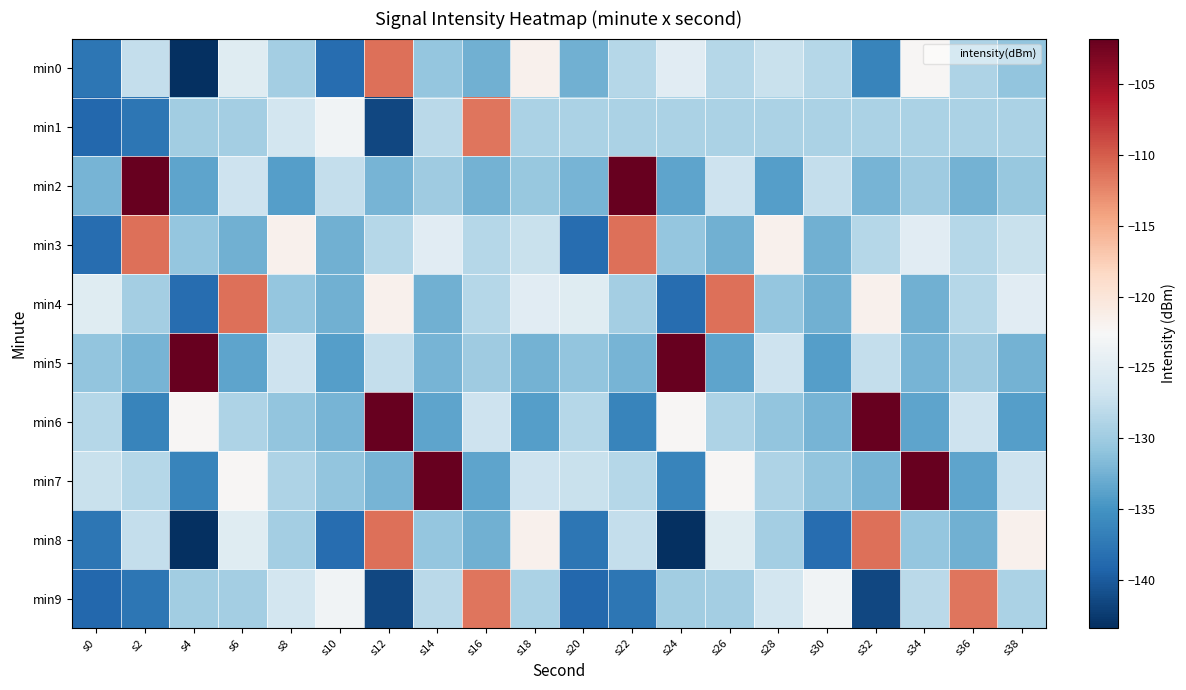

Reading right to left, list all the values displayed in this chart.

min0: s38=-130.8	s36=-129.0	s34=-122.3	s32=-136.3	s30=-128.6	s28=-127.2	s26=-128.5	s24=-125.0	s22=-128.5	s20=-132.6	s18=-121.7	s16=-132.5	s14=-130.6	s12=-111.1	s10=-138.4	s8=-129.7	s6=-125.1	s4=-143.4	s2=-127.6	s0=-137.6
min1: s38=-129.2	s36=-129.2	s34=-129.2	s32=-129.2	s30=-129.2	s28=-129.2	s26=-129.2	s24=-129.2	s22=-129.2	s20=-129.2	s18=-129.2	s16=-111.5	s14=-128.2	s12=-141.6	s10=-123.3	s8=-126.5	s6=-129.7	s4=-129.8	s2=-137.6	s0=-139.0
min2: s38=-130.4	s36=-132.4	s34=-130.0	s32=-132.3	s30=-127.5	s28=-134.0	s26=-127.0	s24=-133.5	s22=-101.8	s20=-132.3	s18=-130.4	s16=-132.4	s14=-130.0	s12=-132.3	s10=-127.5	s8=-134.0	s6=-127.0	s4=-133.5	s2=-101.8	s0=-132.3
min3: s38=-127.2	s36=-128.5	s34=-125.0	s32=-128.5	s30=-132.6	s28=-121.7	s26=-132.5	s24=-130.6	s22=-111.1	s20=-138.4	s18=-127.2	s16=-128.5	s14=-125.0	s12=-128.5	s10=-132.6	s8=-121.7	s6=-132.5	s4=-130.6	s2=-111.1	s0=-138.4
min4: s38=-125.0	s36=-128.5	s34=-132.6	s32=-121.7	s30=-132.5	s28=-130.6	s26=-111.1	s24=-138.4	s22=-129.7	s20=-125.1	s18=-125.0	s16=-128.5	s14=-132.6	s12=-121.7	s10=-132.5	s8=-130.6	s6=-111.1	s4=-138.4	s2=-129.7	s0=-125.1
min5: s38=-132.4	s36=-130.0	s34=-132.3	s32=-127.5	s30=-134.0	s28=-127.0	s26=-133.5	s24=-101.8	s22=-132.3	s20=-130.8	s18=-132.4	s16=-130.0	s14=-132.3	s12=-127.5	s10=-134.0	s8=-127.0	s6=-133.5	s4=-101.8	s2=-132.3	s0=-130.8
min6: s38=-134.0	s36=-127.0	s34=-133.5	s32=-101.8	s30=-132.3	s28=-130.8	s26=-129.0	s24=-122.3	s22=-136.3	s20=-128.6	s18=-134.0	s16=-127.0	s14=-133.5	s12=-101.8	s10=-132.3	s8=-130.8	s6=-129.0	s4=-122.3	s2=-136.3	s0=-128.6
min7: s38=-127.0	s36=-133.5	s34=-101.8	s32=-132.3	s30=-130.8	s28=-129.0	s26=-122.3	s24=-136.3	s22=-128.6	s20=-127.2	s18=-127.0	s16=-133.5	s14=-101.8	s12=-132.3	s10=-130.8	s8=-129.0	s6=-122.3	s4=-136.3	s2=-128.6	s0=-127.2
min8: s38=-121.7	s36=-132.5	s34=-130.6	s32=-111.1	s30=-138.4	s28=-129.7	s26=-125.1	s24=-143.4	s22=-127.6	s20=-137.6	s18=-121.7	s16=-132.5	s14=-130.6	s12=-111.1	s10=-138.4	s8=-129.7	s6=-125.1	s4=-143.4	s2=-127.6	s0=-137.6
min9: s38=-129.2	s36=-111.5	s34=-128.2	s32=-141.6	s30=-123.3	s28=-126.5	s26=-129.7	s24=-129.8	s22=-137.6	s20=-139.0	s18=-129.2	s16=-111.5	s14=-128.2	s12=-141.6	s10=-123.3	s8=-126.5	s6=-129.7	s4=-129.8	s2=-137.6	s0=-139.0